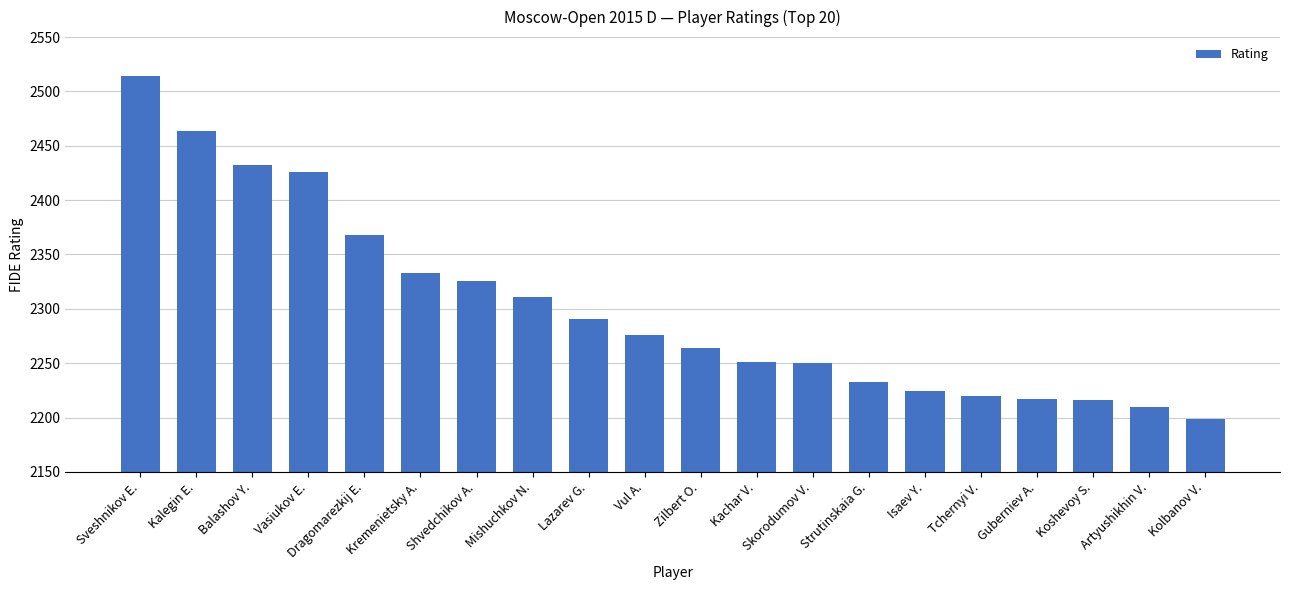

What is the maximum value shown in the chart?

2514